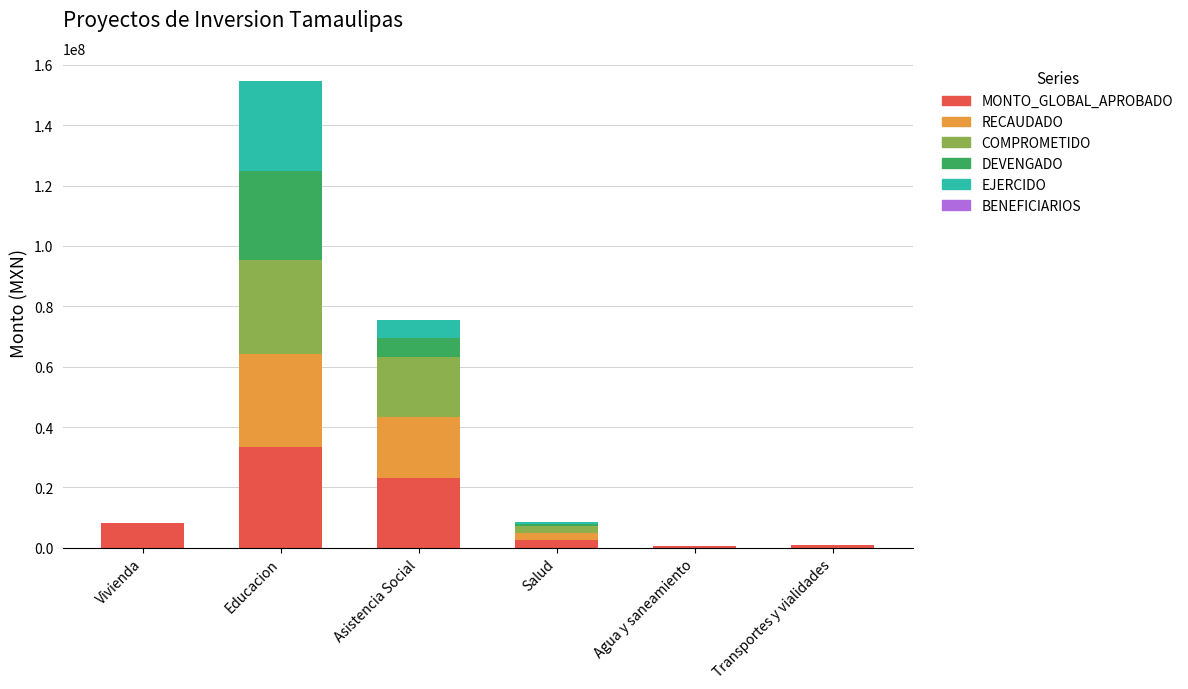

At which label does MONTO_GLOBAL_APROBADO reach its peak?

Educacion